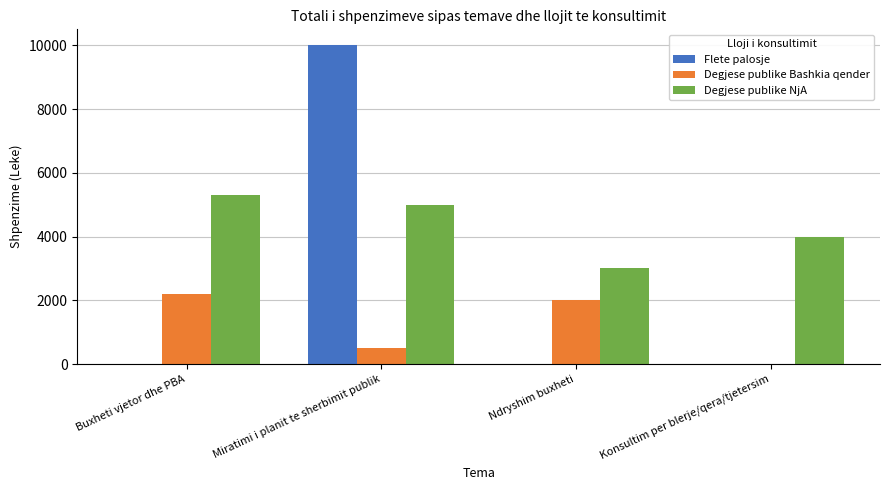

At which label is Degjese publike NjA closest to 4150?

Konsultim per blerje/qera/tjetersim